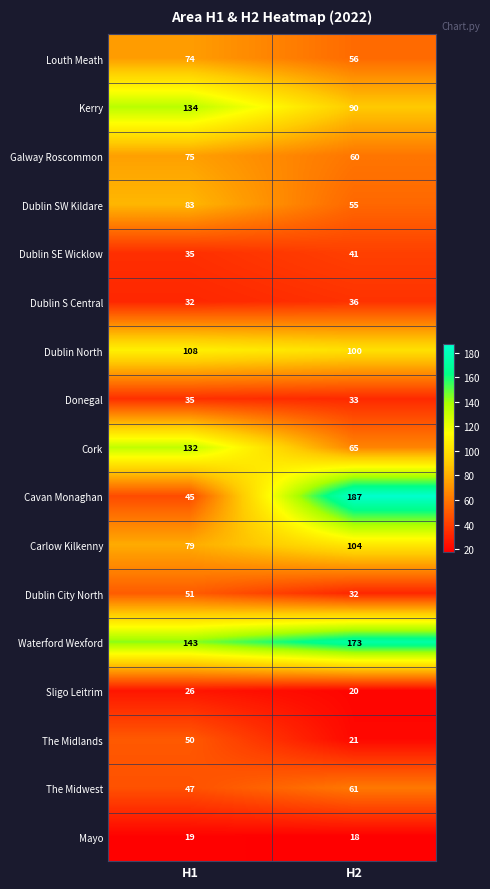

Is the value of The Midlands at H2 greater than the value of Kerry at H1?

No